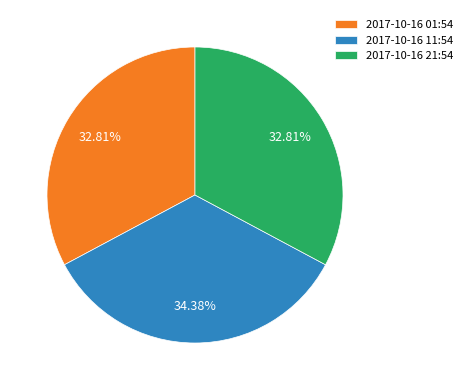

Is there a majority slice in this chart?

No